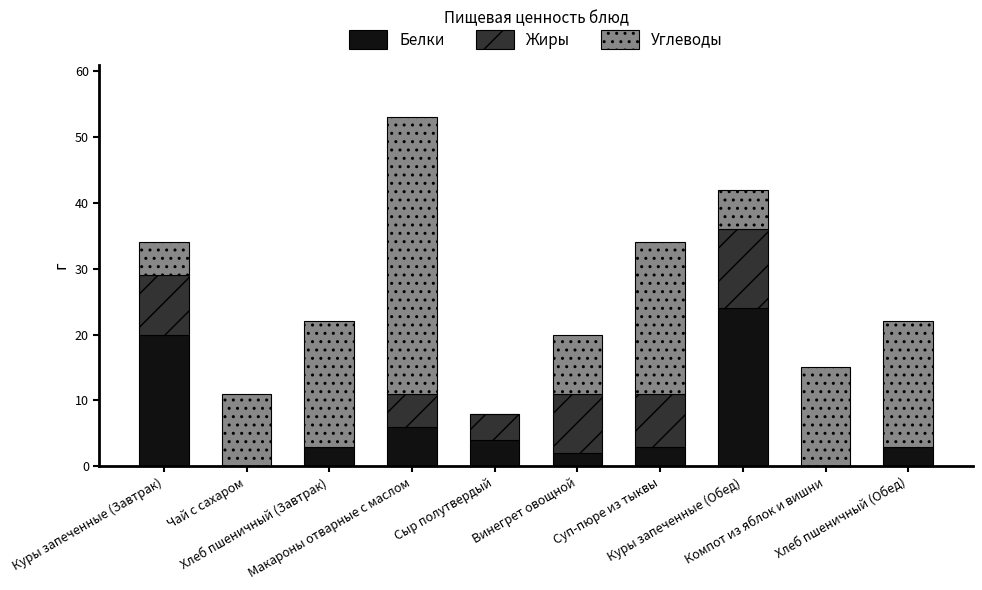

What is the highest value of the Белки series?

24